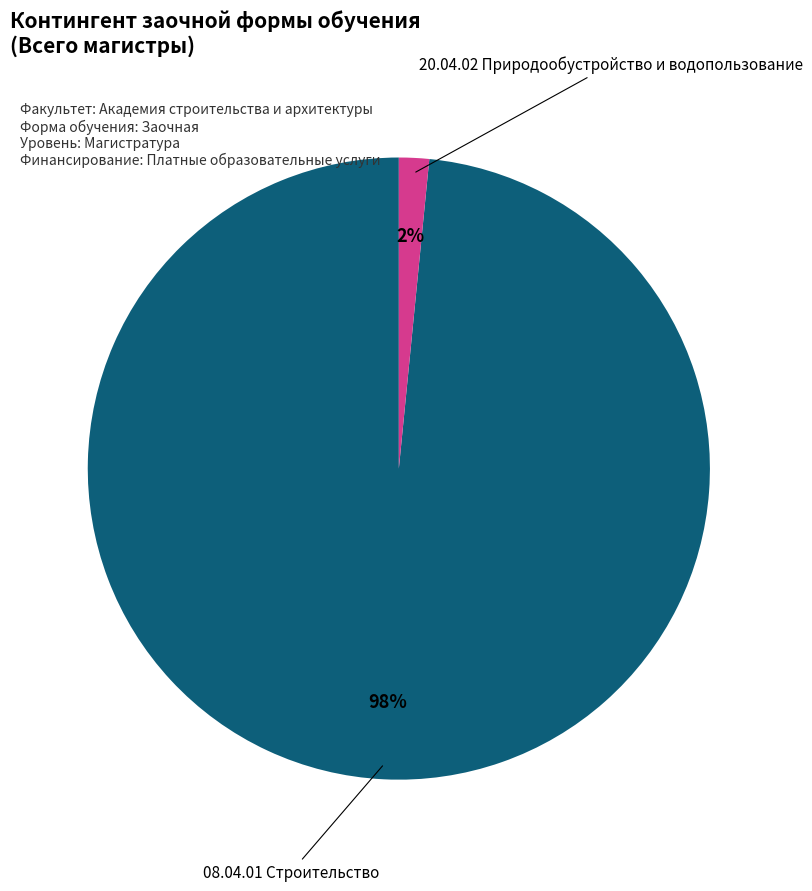

To the nearest percent, what is the average slice percentage?

50%